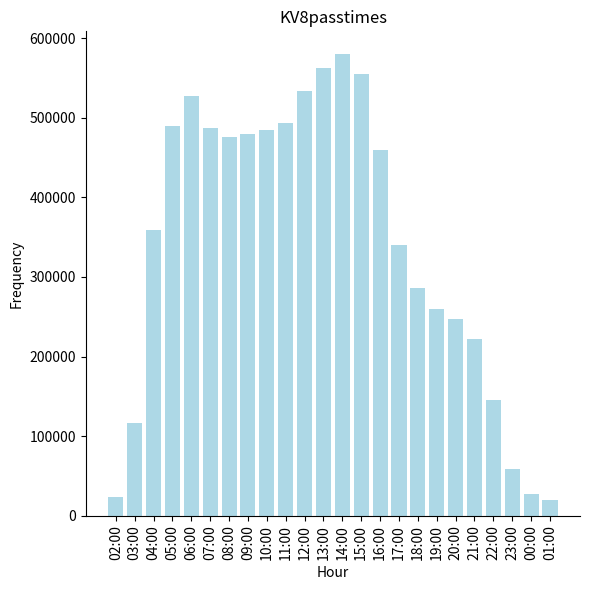

How many distinct data groups are displayed?

1